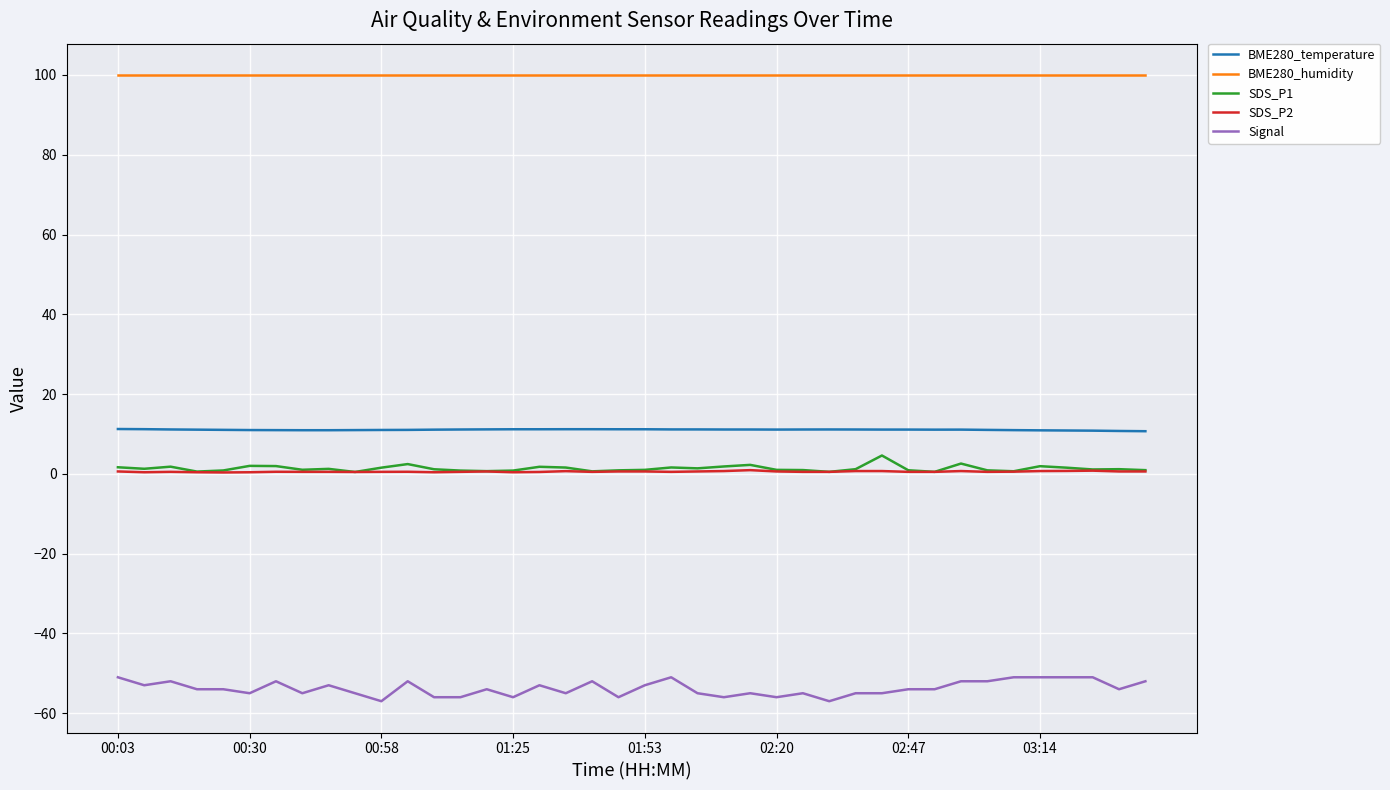

Which series has the largest total across all categories?

BME280_humidity